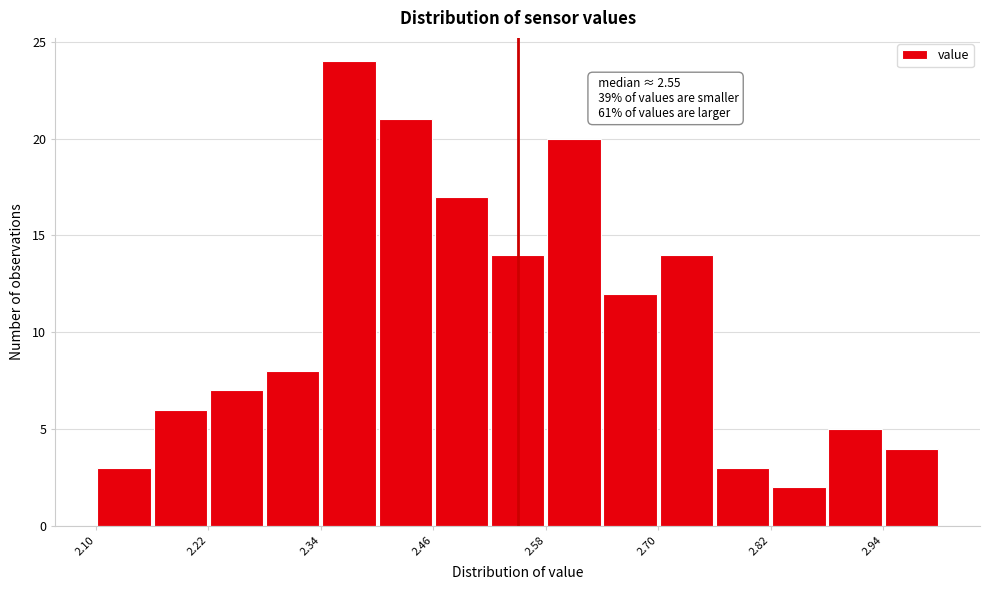

Around what value on the x-axis is the tallest bar? Give the approximate position of its centre, as read against the axis.

2.38